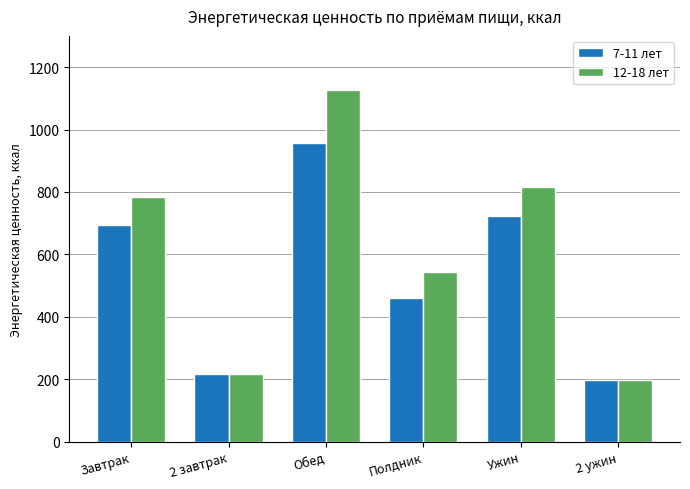

What is the difference between the 7-11 лет values at Завтрак and 2 ужин?

494